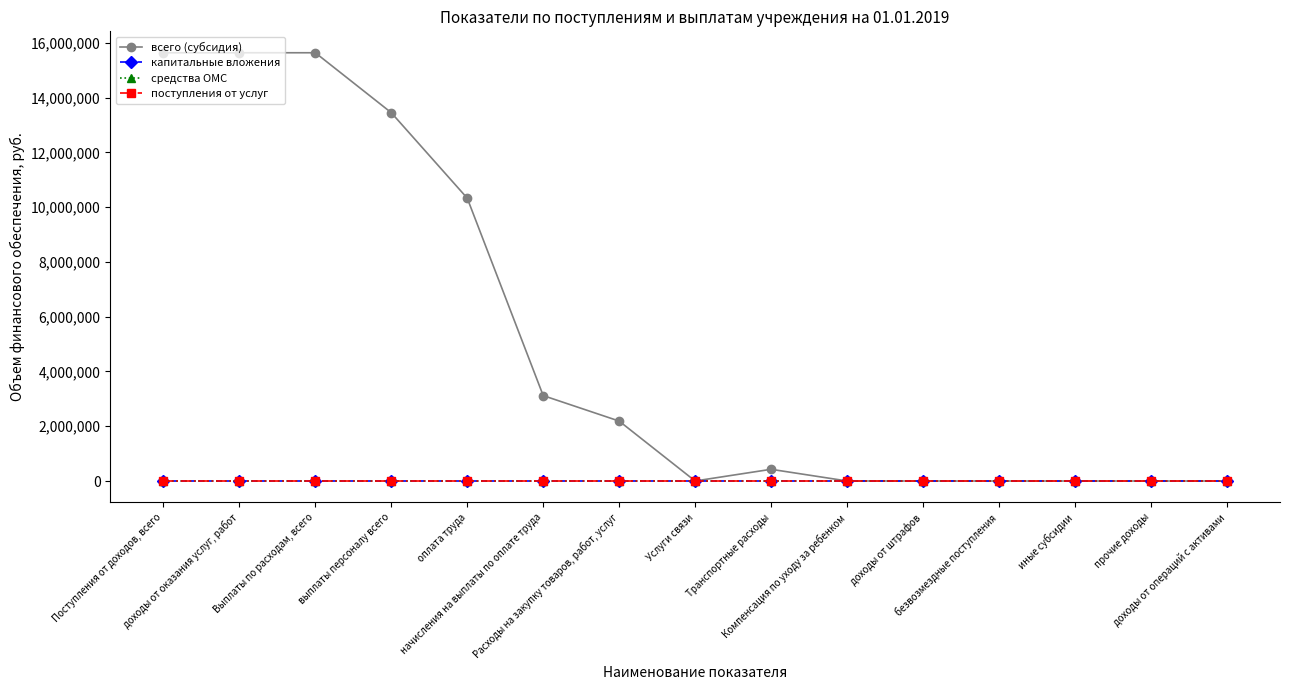

True or false: капитальные вложения has more than 1 interior local peaks.

False